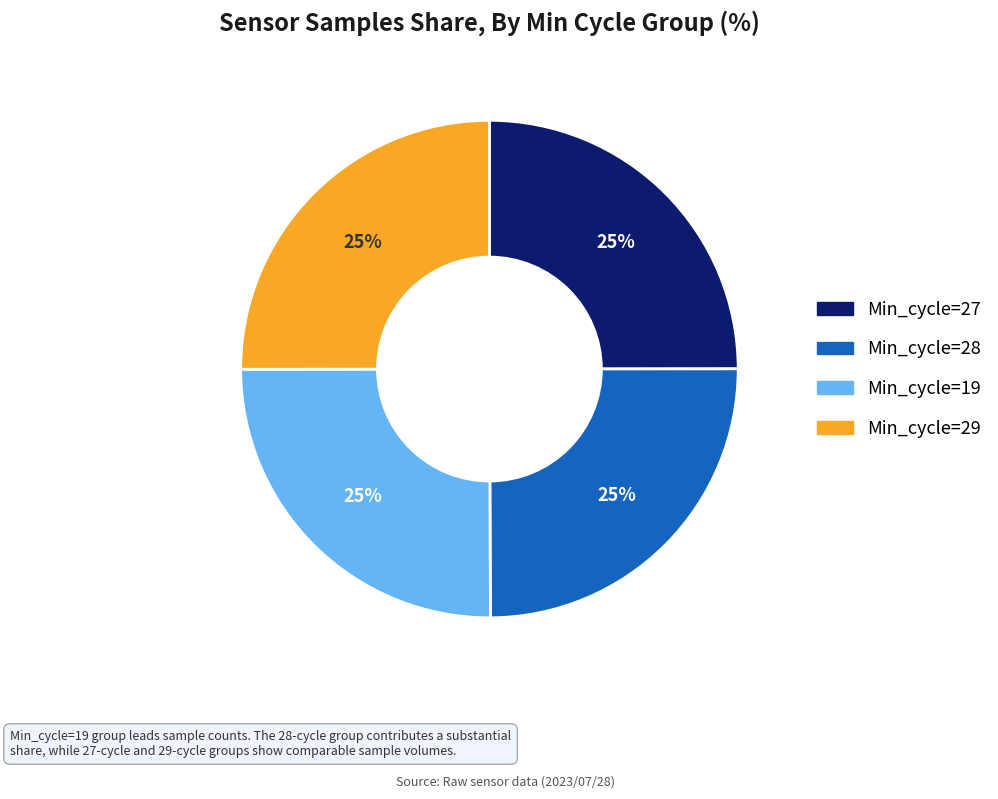

To the nearest percent, what is the average slice percentage?

25%